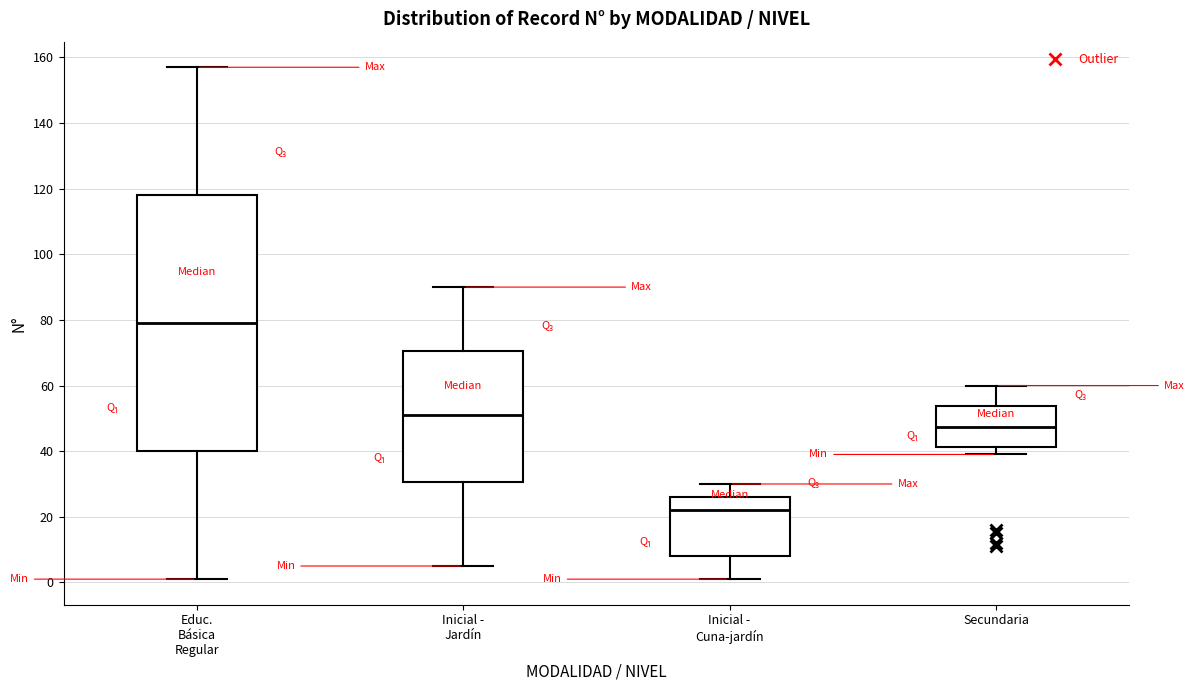

Reading left to right, transcribe this box plot: for each box, give where its median line is, the range the box spans, and where its two whiskers end, as read against the y-axis. The values are not printed on the chart, so give them approximately, as read against the axis.

Educ. Básica Regular: median 80, box 40 to 118, whiskers 2 to 158
Inicial - Jardín: median 52, box 30 to 70, whiskers 6 to 90
Inicial - Cuna-jardín: median 22, box 8 to 26, whiskers 2 to 30
Secundaria: median 48, box 42 to 54, whiskers 40 to 60